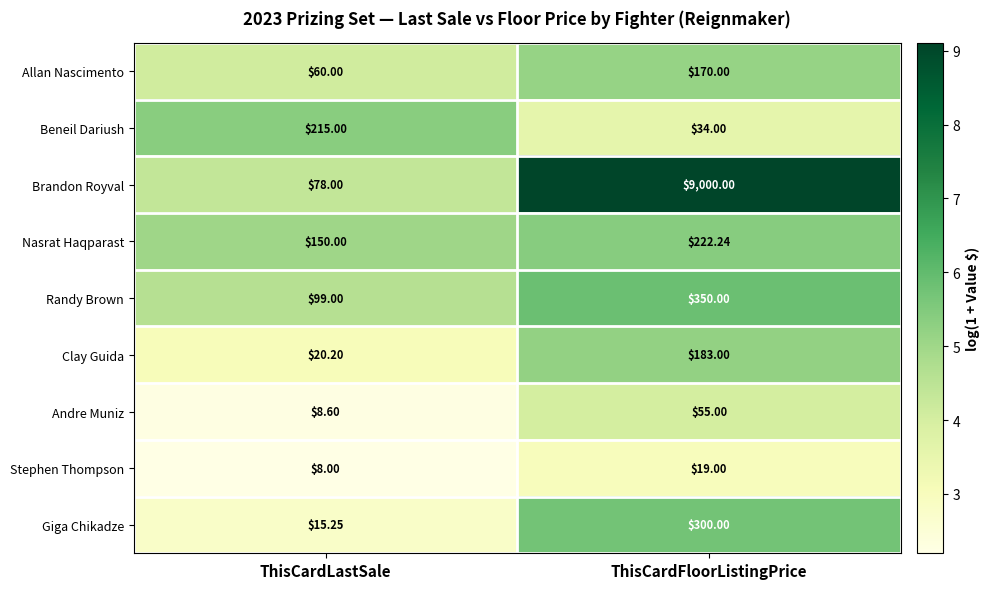

Which category has the highest value across all series?

ThisCardFloorListingPrice